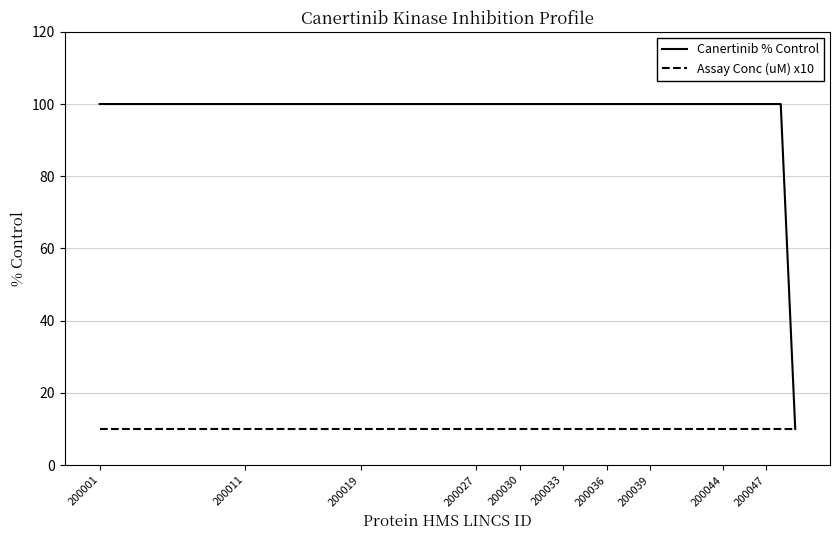

What is the minimum value shown in the chart?

10